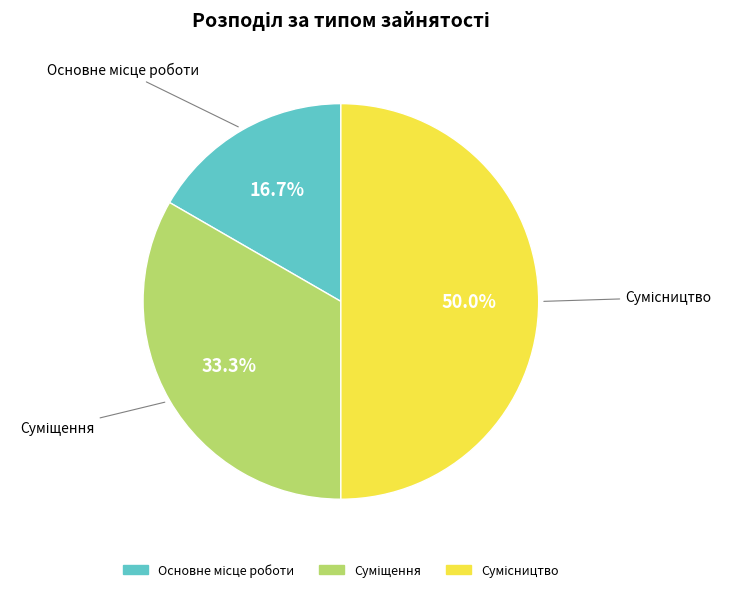

To the nearest percent, what is the average slice percentage?

33%